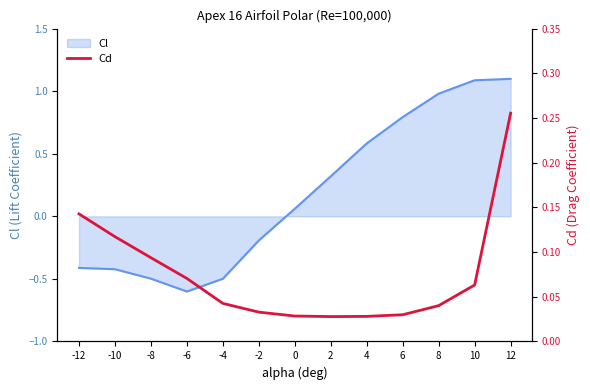

Which has a higher value, 10 or 8?

10